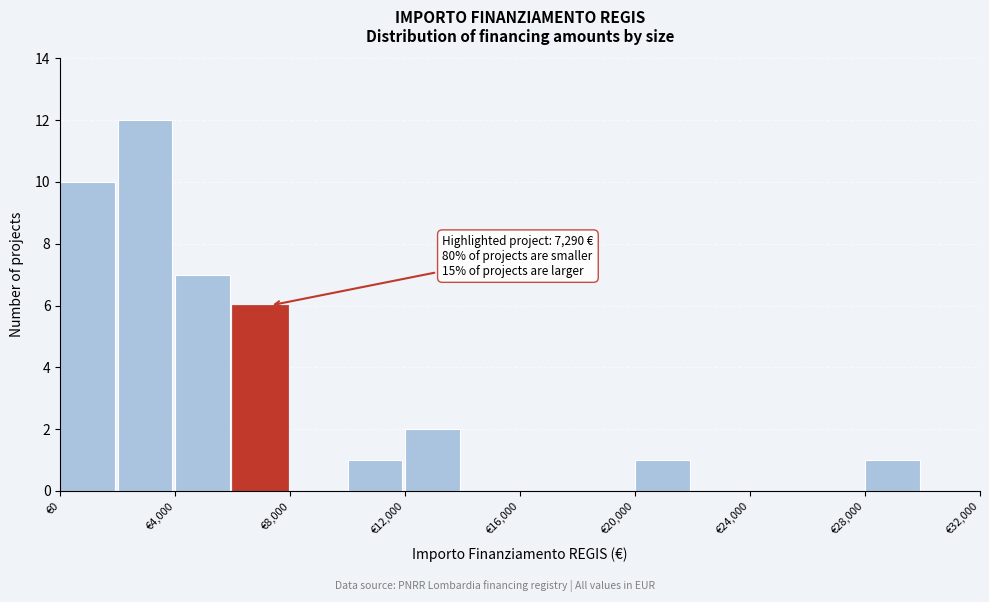

Which range on the x-axis has the tallest bar?

2000 to 4000